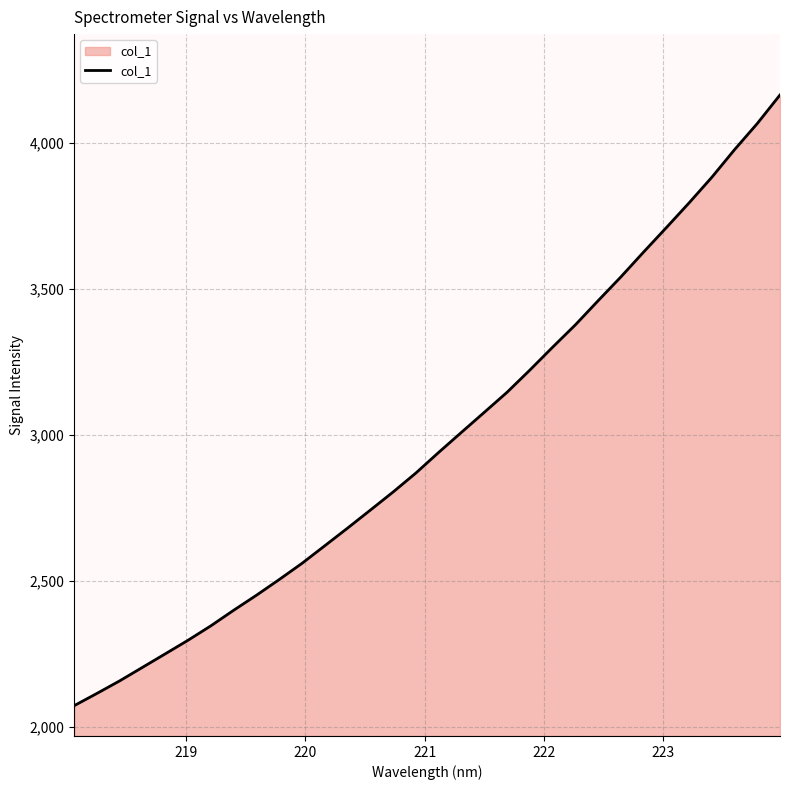

What is the minimum value shown in the chart?

2073.5